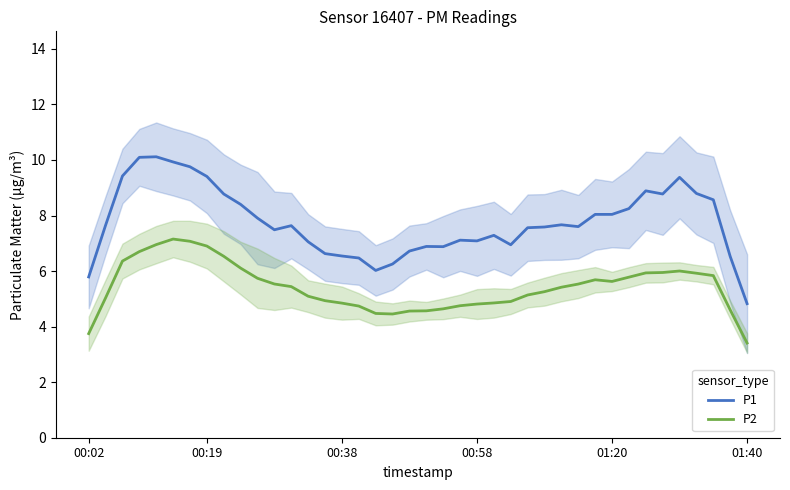

Reading right to left, list all the values displayed in this chart.

P1: 4.8	6.5	8.6	8.8	9.4	8.8	8.9	8.2	8.0	8.0	7.6	7.7	7.6	7.6	6.9	7.3	7.1	7.1	6.9	6.9	6.7	6.3	6.0	6.5	6.5	6.6	7.1	7.6	7.5	7.9	8.4	8.8	9.4	9.8	9.9	10.1	10.1	9.4	7.6	5.8
P2: 3.4	4.6	5.8	5.9	6.0	5.9	5.9	5.8	5.6	5.7	5.5	5.4	5.3	5.1	4.9	4.9	4.8	4.8	4.6	4.6	4.6	4.5	4.5	4.7	4.8	4.9	5.1	5.4	5.5	5.7	6.1	6.5	6.9	7.1	7.2	7.0	6.7	6.4	5.0	3.7